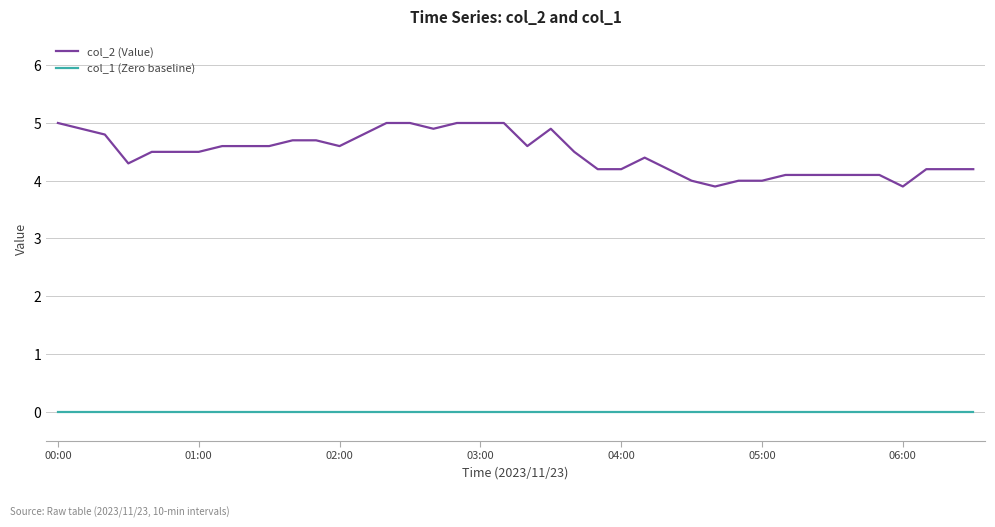

Which series has the largest range (max minus min)?

col_2 (Value)